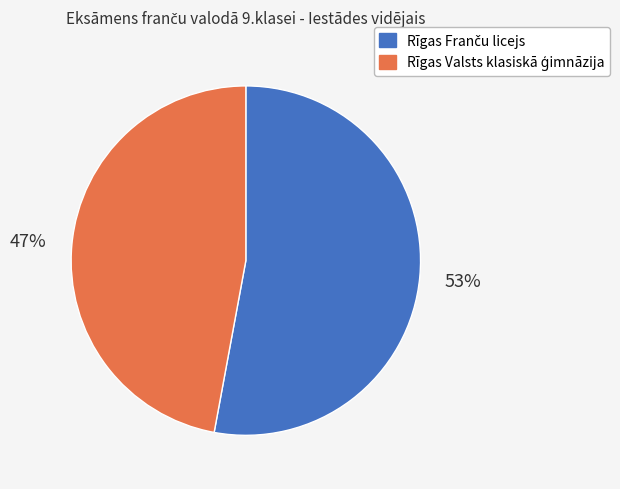

Is there a majority slice in this chart?

Yes